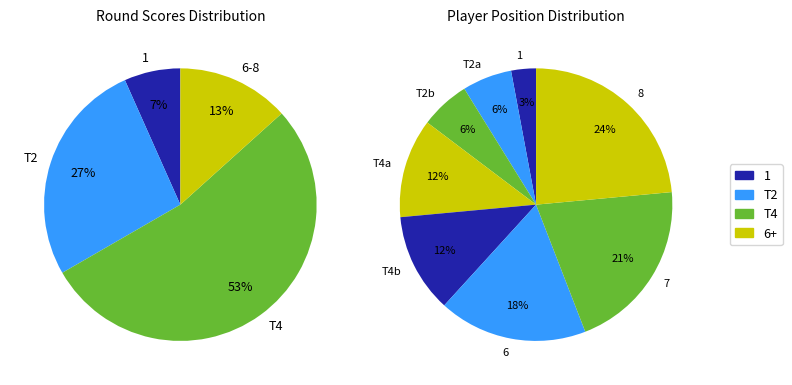

Which category has the smallest portion of the pie?

1